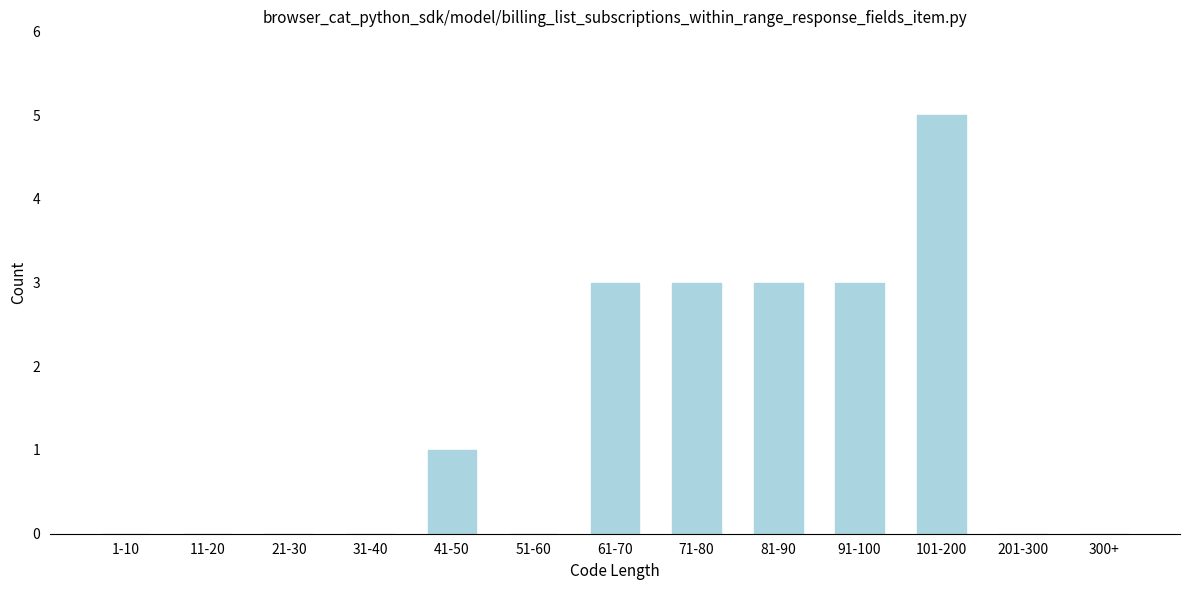

Reading right to left, extract all data points from this chart.

300+=0	201-300=0	101-200=5	91-100=3	81-90=3	71-80=3	61-70=3	51-60=0	41-50=1	31-40=0	21-30=0	11-20=0	1-10=0